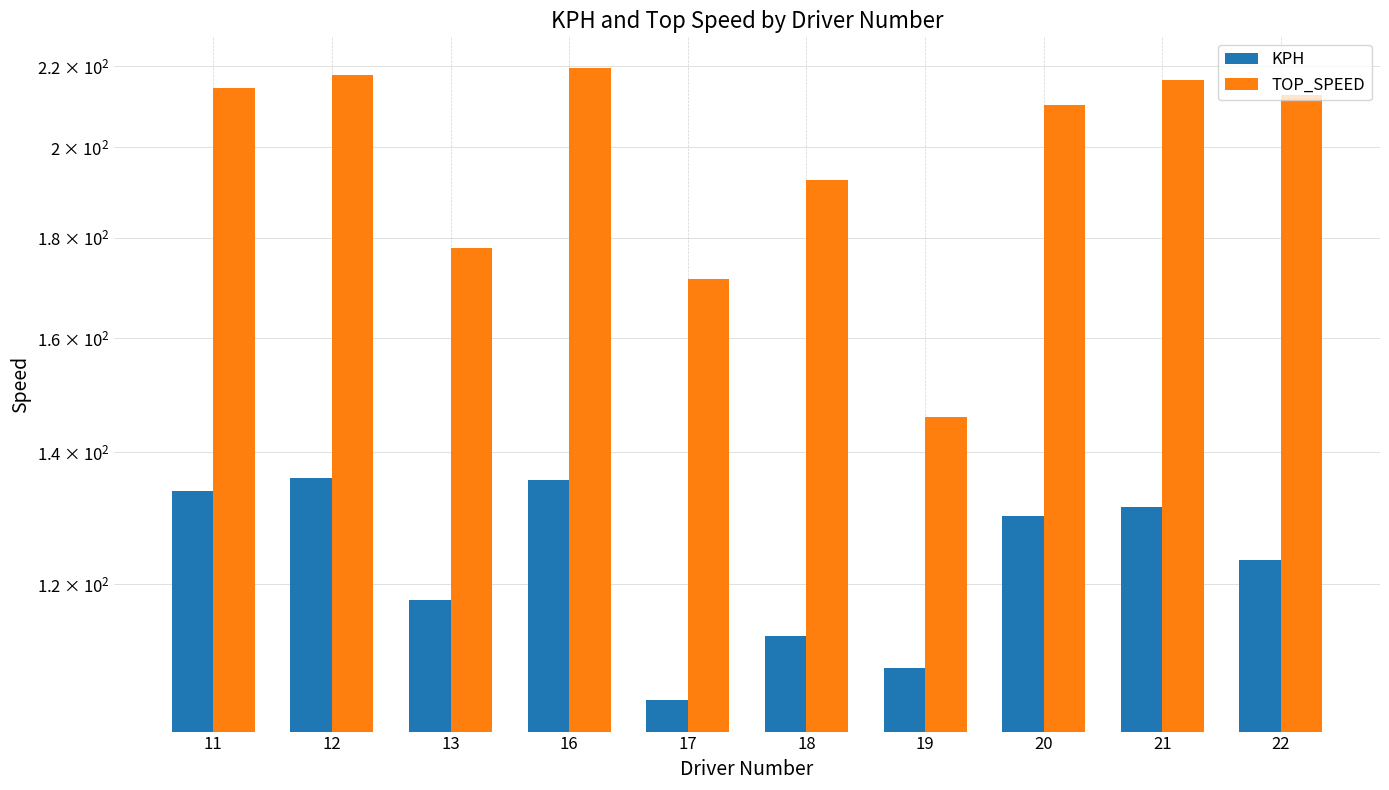

Which series changed the most between 18 and 19?

TOP_SPEED